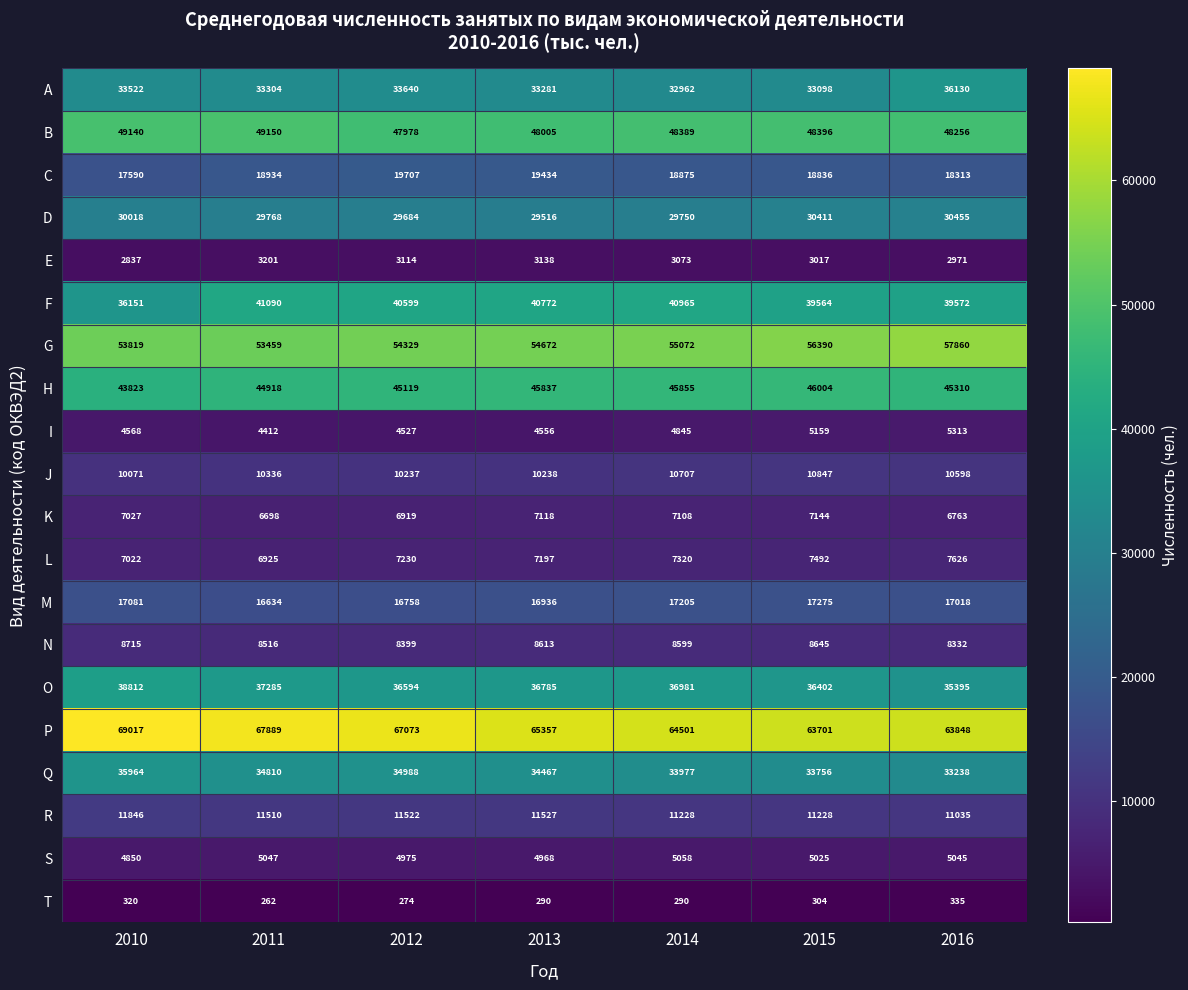

The M series shows 27354 at 2011. True or false?

False